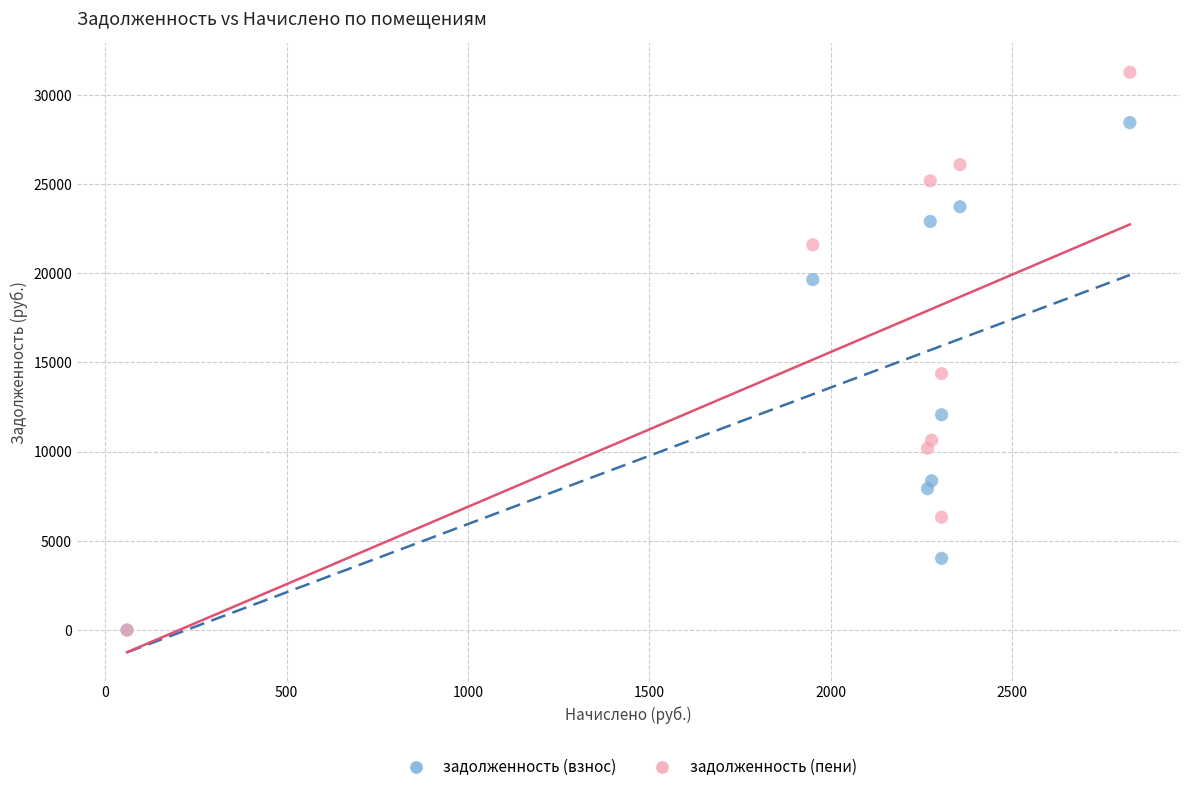

In the задолженность (пени) series, what Y value is closest to 15634?

14373.8